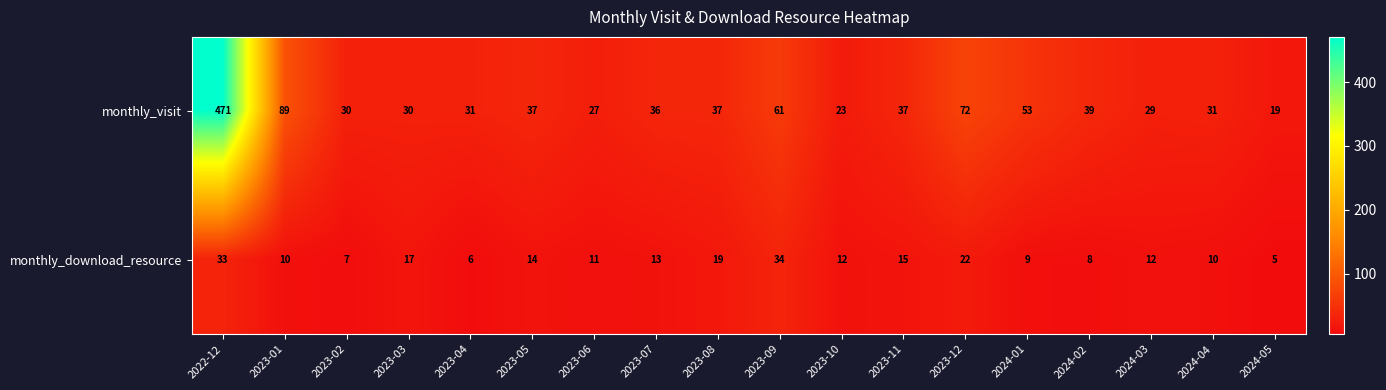

At which label does monthly_download_resource reach its minimum?

2024-05